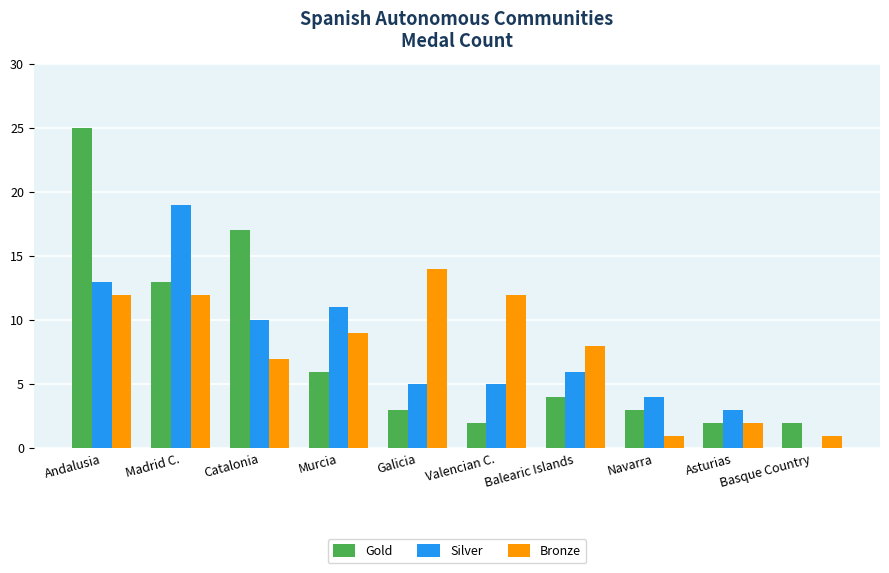

The Bronze series shows 23 at Galicia. True or false?

False